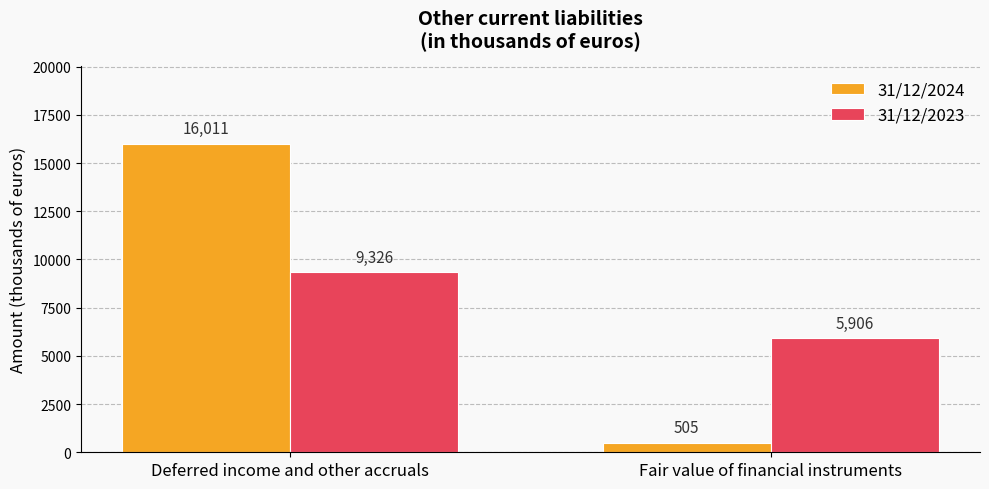

What is the total value across all series at Fair value of financial instruments?

6411